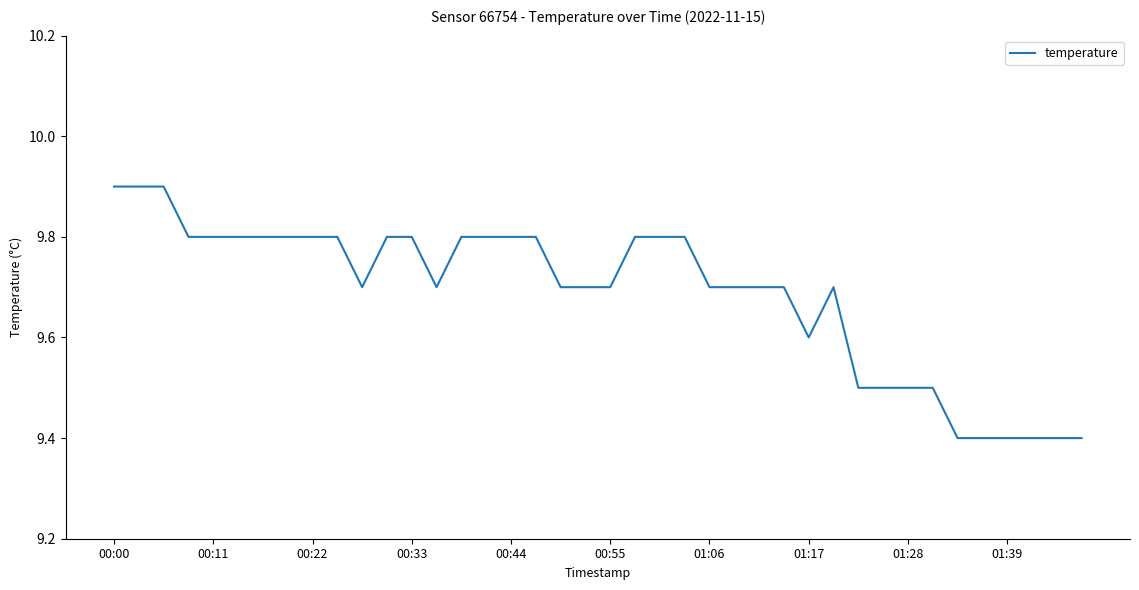

What is the difference between the maximum and minimum values?

0.5